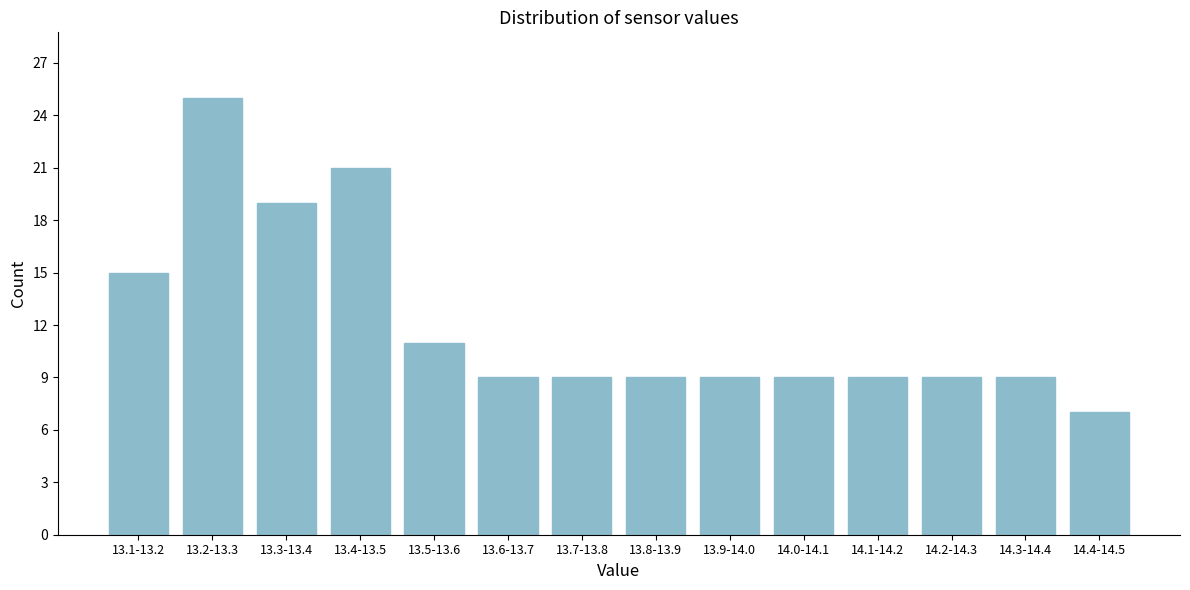

Reading left to right, extract all data points from this chart.

13.1-13.2=15	13.2-13.3=25	13.3-13.4=19	13.4-13.5=21	13.5-13.6=11	13.6-13.7=9	13.7-13.8=9	13.8-13.9=9	13.9-14.0=9	14.0-14.1=9	14.1-14.2=9	14.2-14.3=9	14.3-14.4=9	14.4-14.5=7